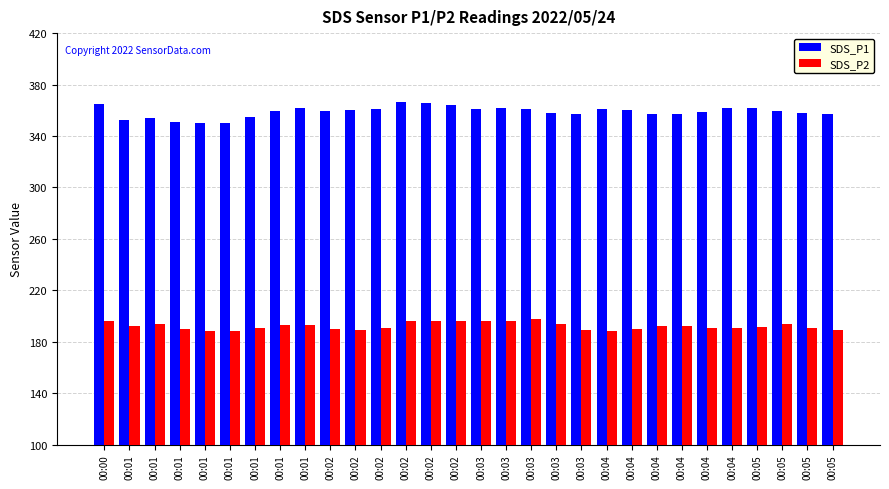

How many distinct data groups are displayed?

2